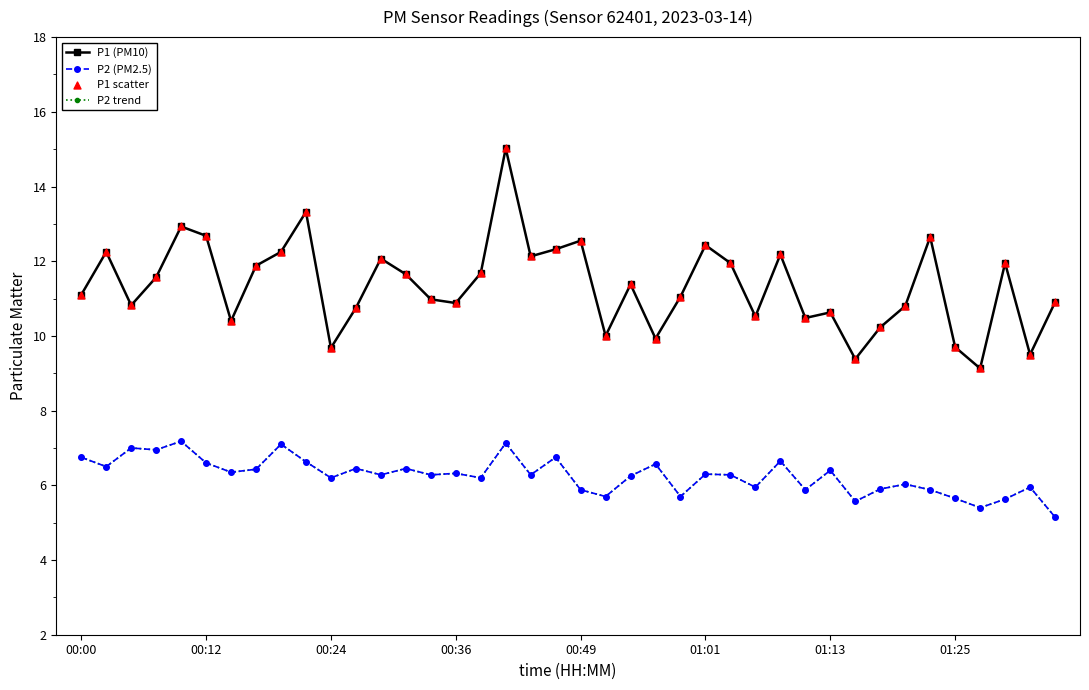

Which series has the largest total across all categories?

P1 (PM10)